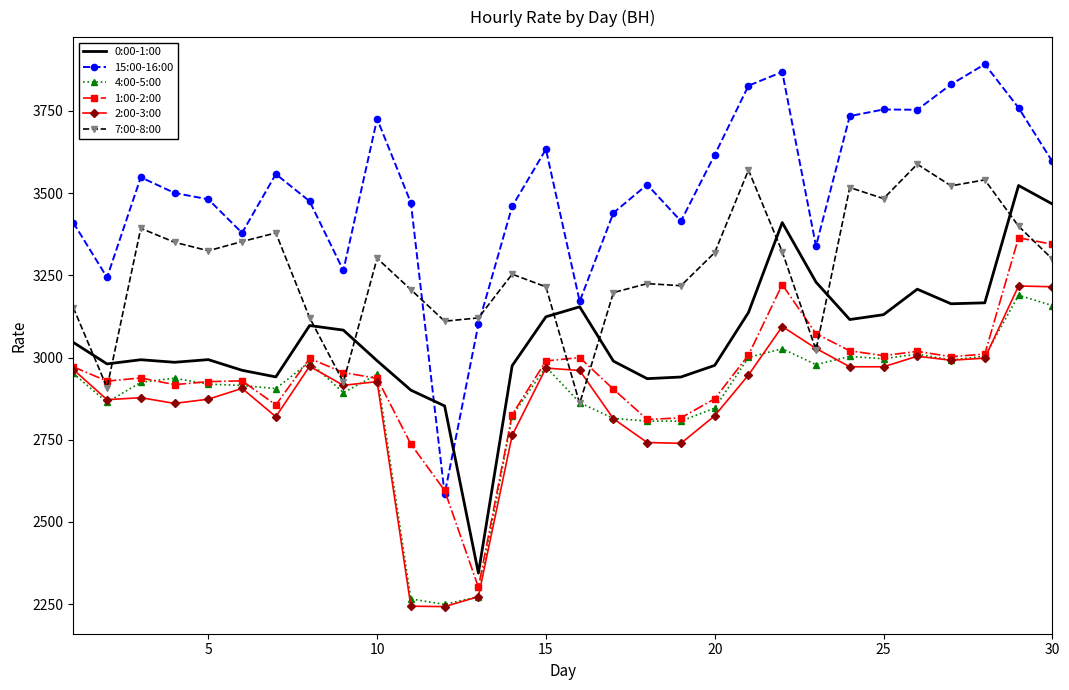

What is the highest value of the 4:00-5:00 series?

3189.4